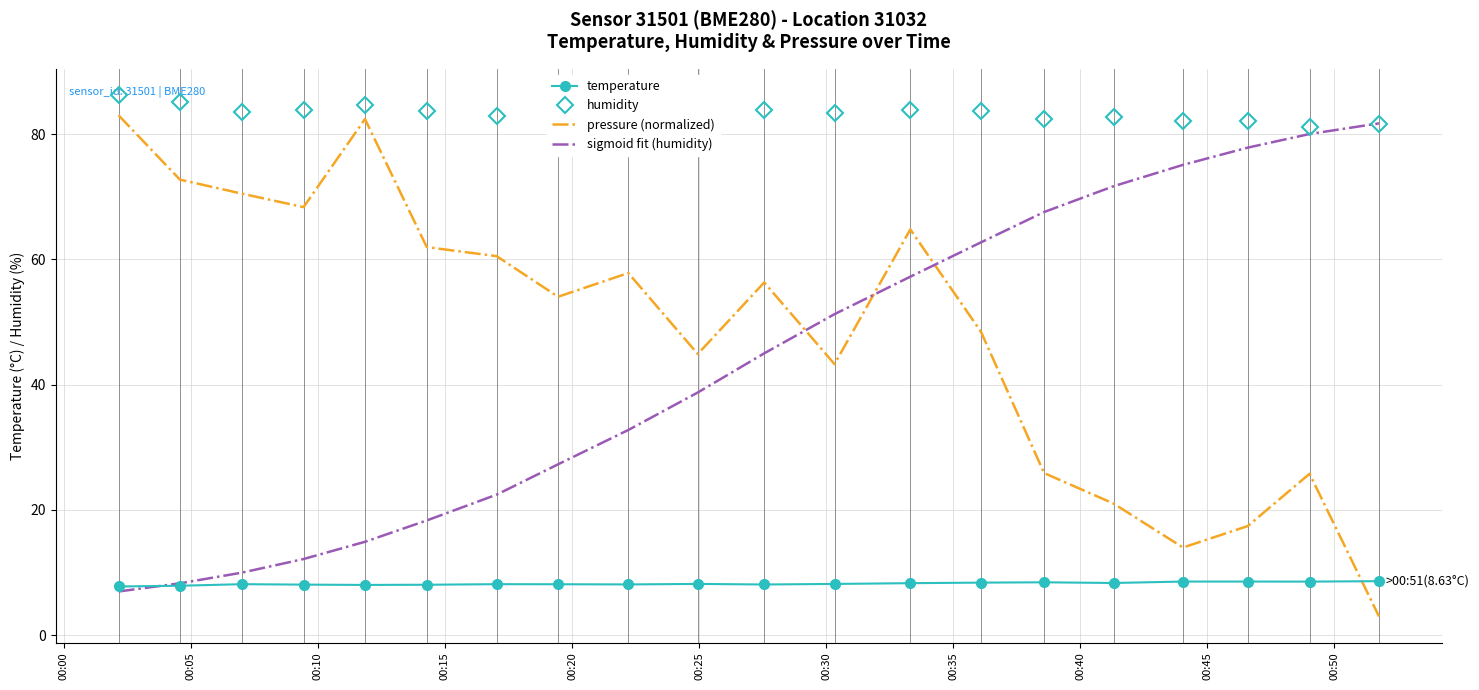

At how many categories does at least one series exceed 61?

20